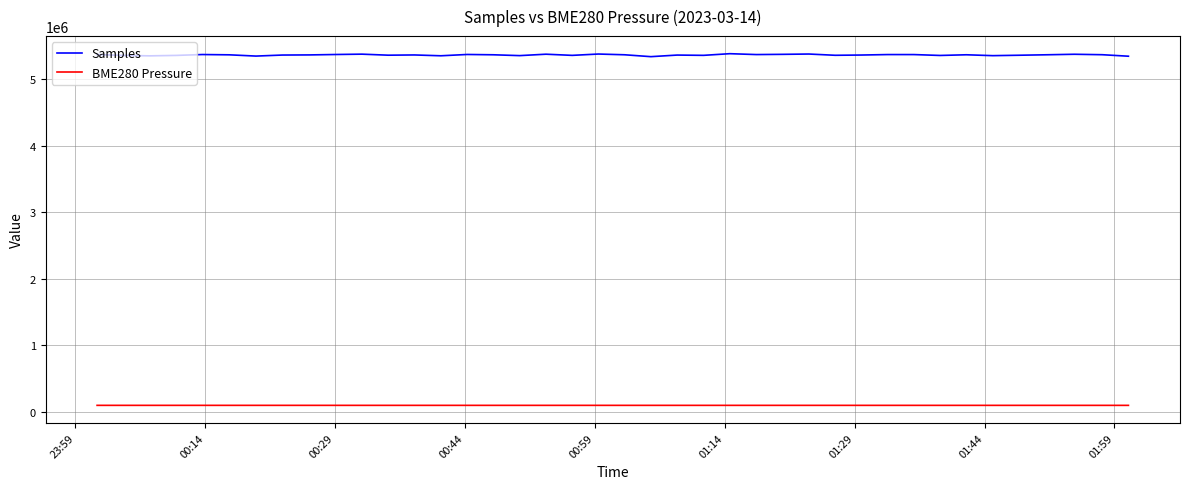

True or false: BME280 Pressure and Samples intersect in this chart.

False